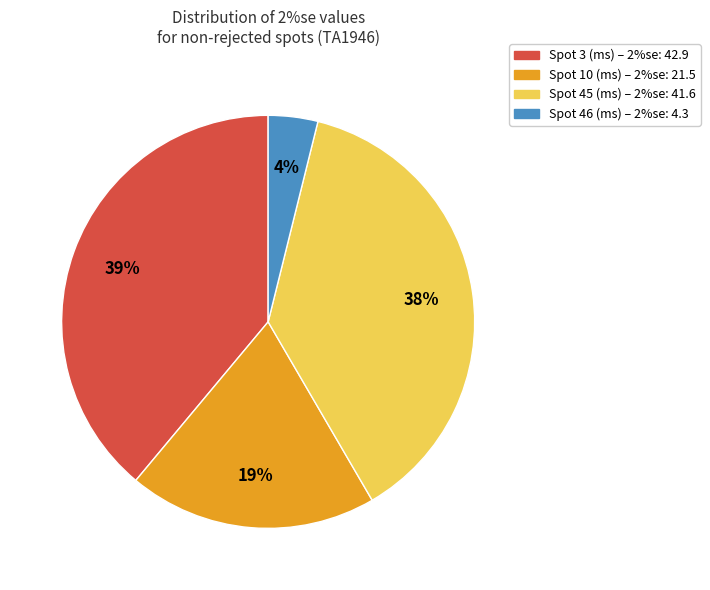

Rank the categories by value from highest to lowest.

Spot 3 (ms) – 2%se: 42.9, Spot 45 (ms) – 2%se: 41.6, Spot 10 (ms) – 2%se: 21.5, Spot 46 (ms) – 2%se: 4.3